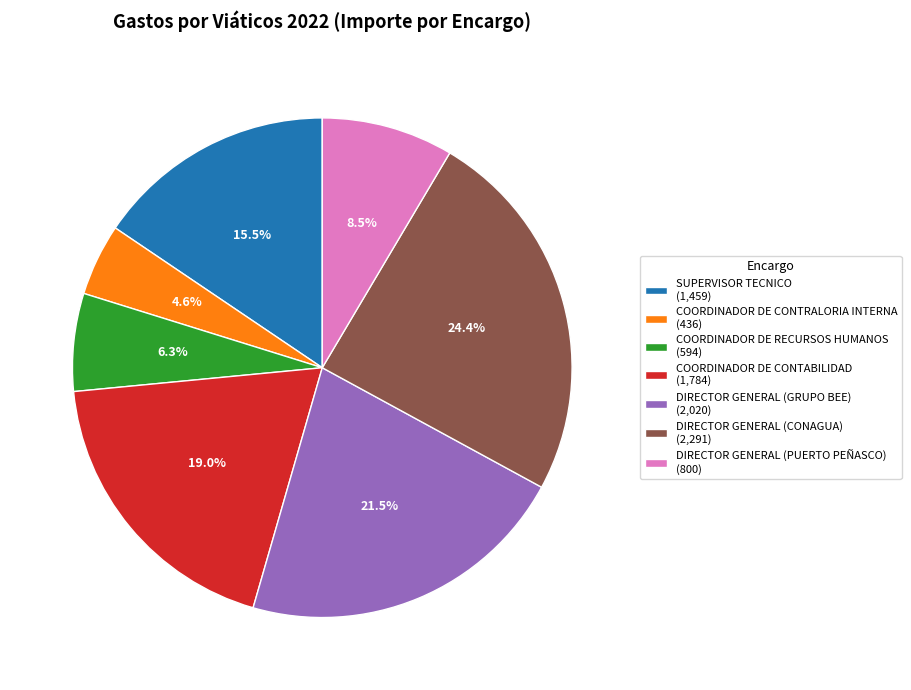

What is the largest slice in the pie chart?

DIRECTOR GENERAL (CONAGUA)